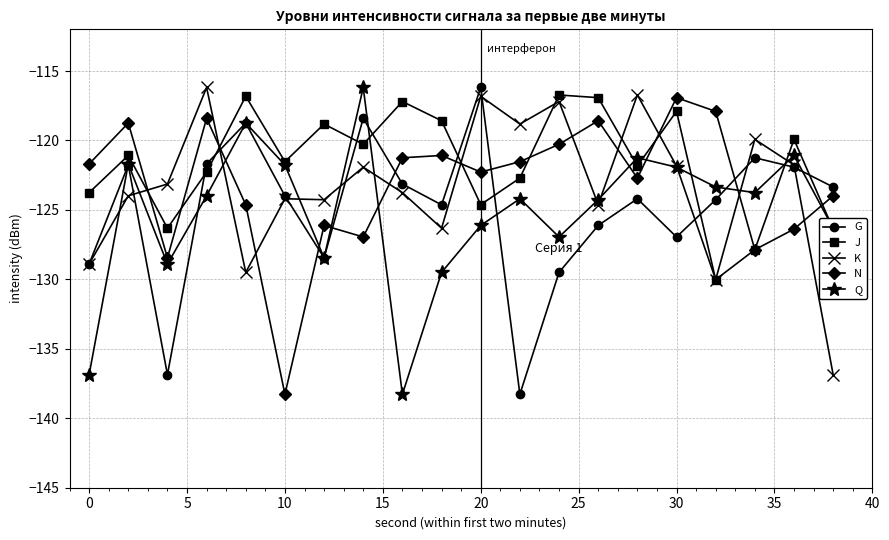

In Q, how many points are higher than both neighbors (excluding endpoints)?

6